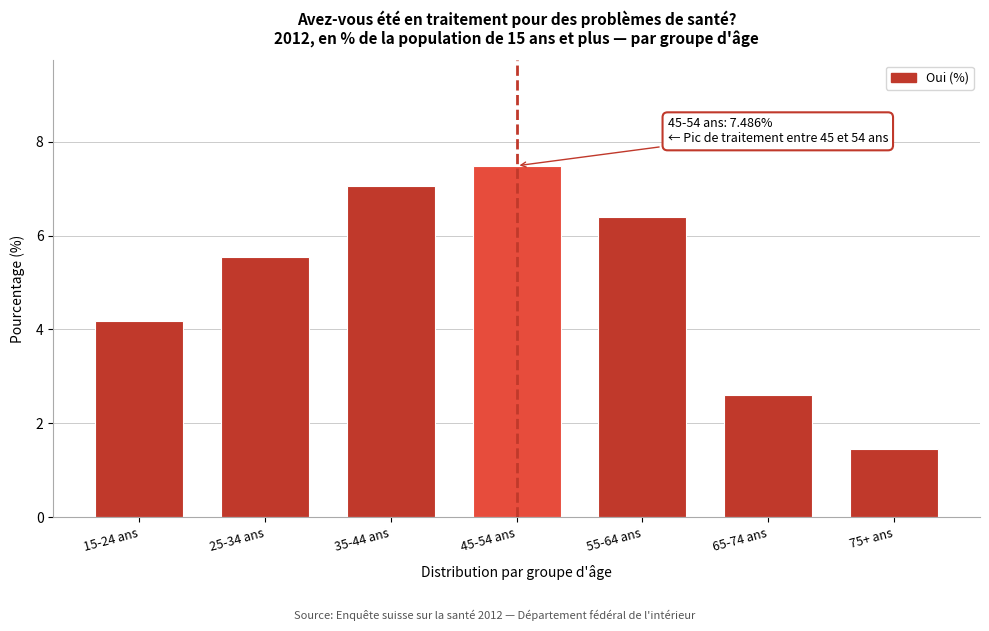

Reading left to right, transcribe all the data shown in this chart.

4.2	5.5	7.1	7.5	6.4	2.6	1.5